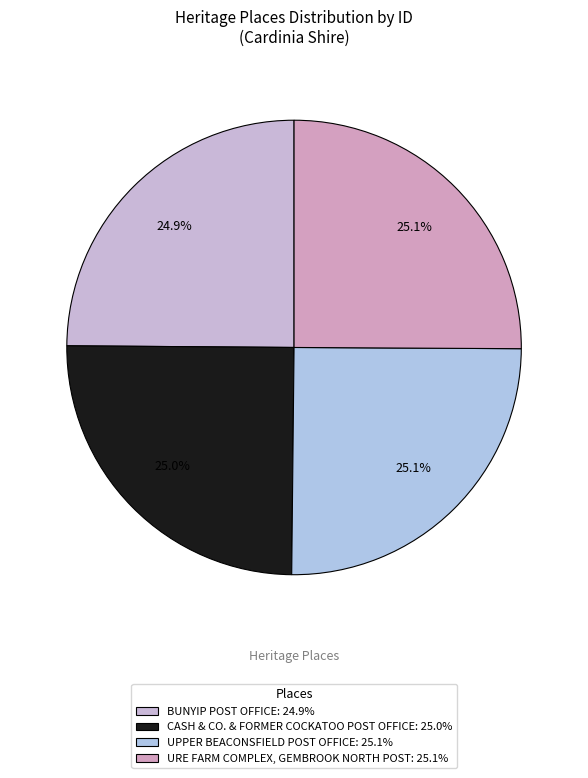

Count the number of slices in the pie.

4